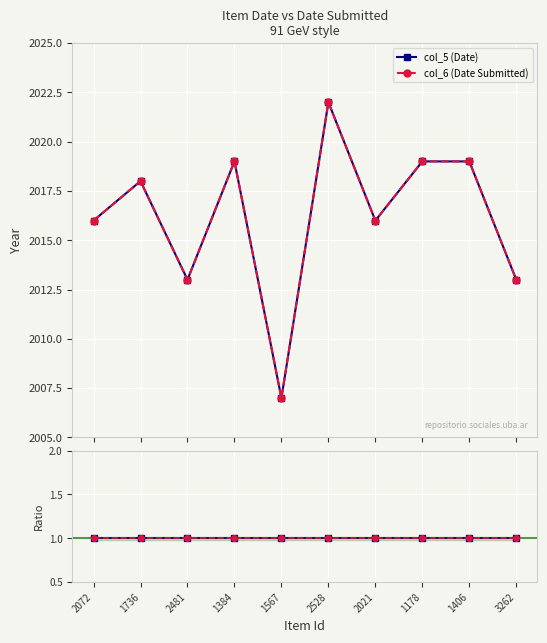

What is the total value across all series at 1406?

4038